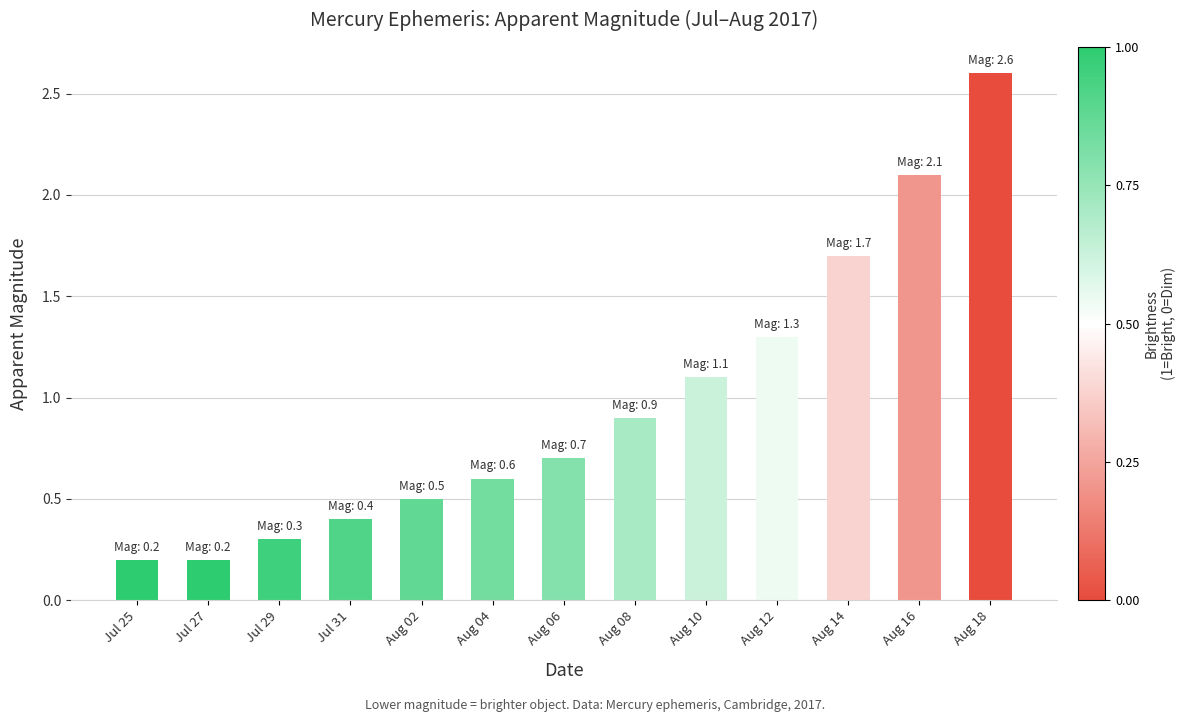

Reading left to right, extract all data points from this chart.

0.2	0.2	0.3	0.4	0.5	0.6	0.7	0.9	1.1	1.3	1.7	2.1	2.6